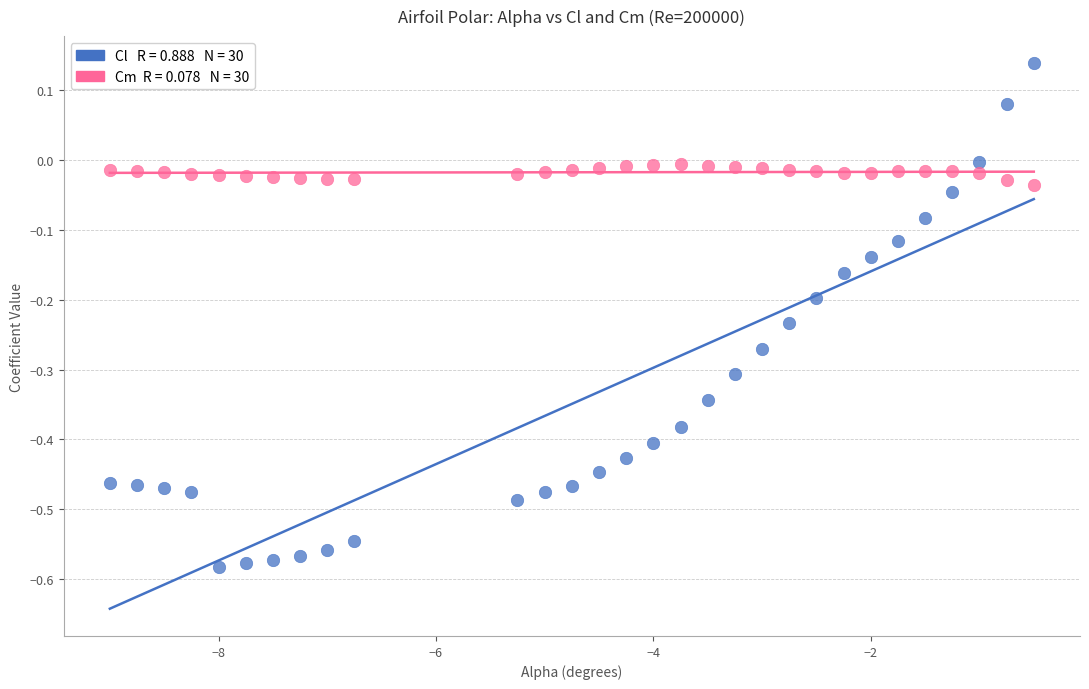

Across all data points, what is the range of X values (max minus min)?

8.5